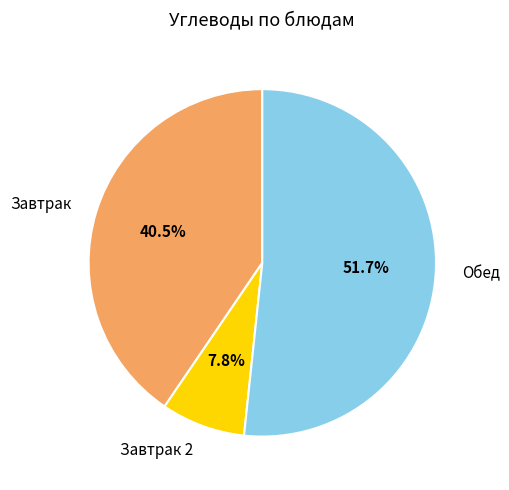

Do Завтрак 2 and Обед together represent more than half of the pie?

Yes